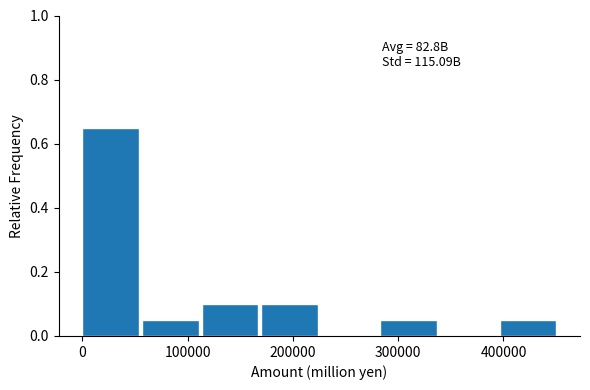

Over which range of the x-axis is the bar tallest?

0 to 60000